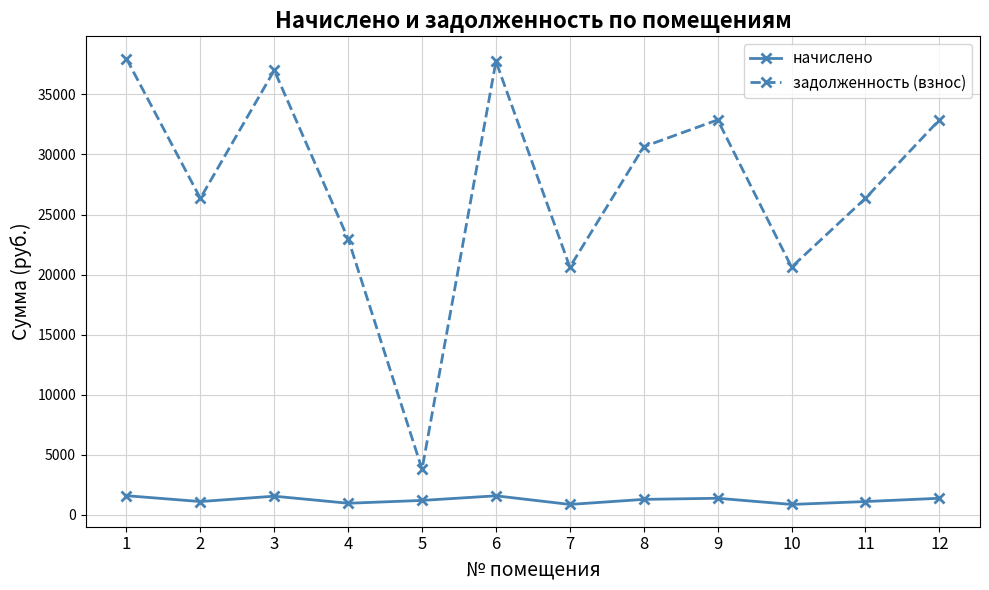

Rank the series by their maximum value, from lowest to highest.

начислено, задолженность (взнос)